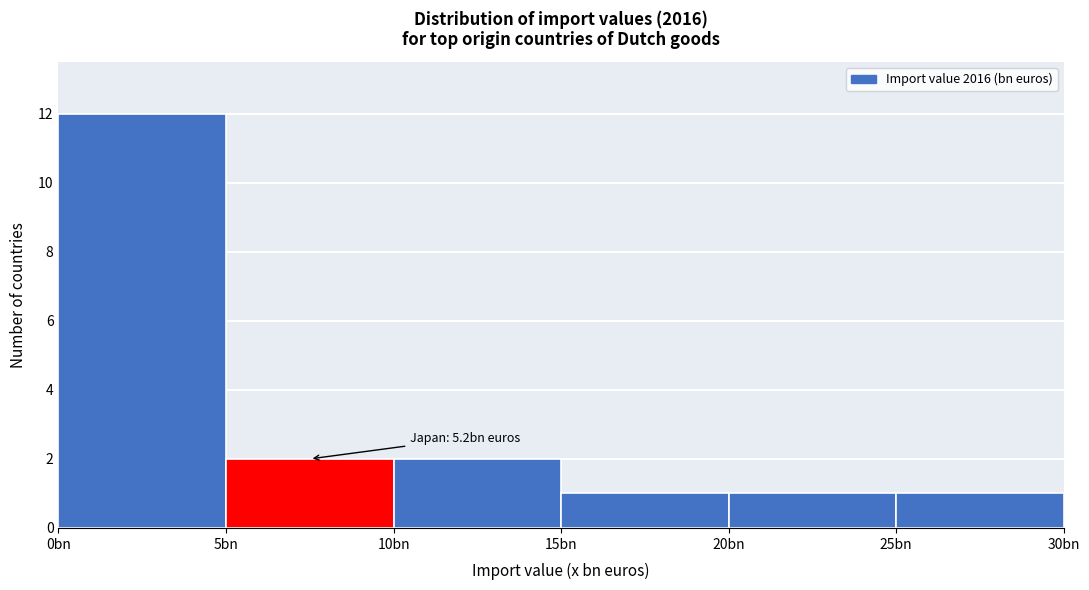

Reading left to right, transcribe all the data shown in this chart.

0bn=12	5bn=2	10bn=2	15bn=1	20bn=1	25bn=1